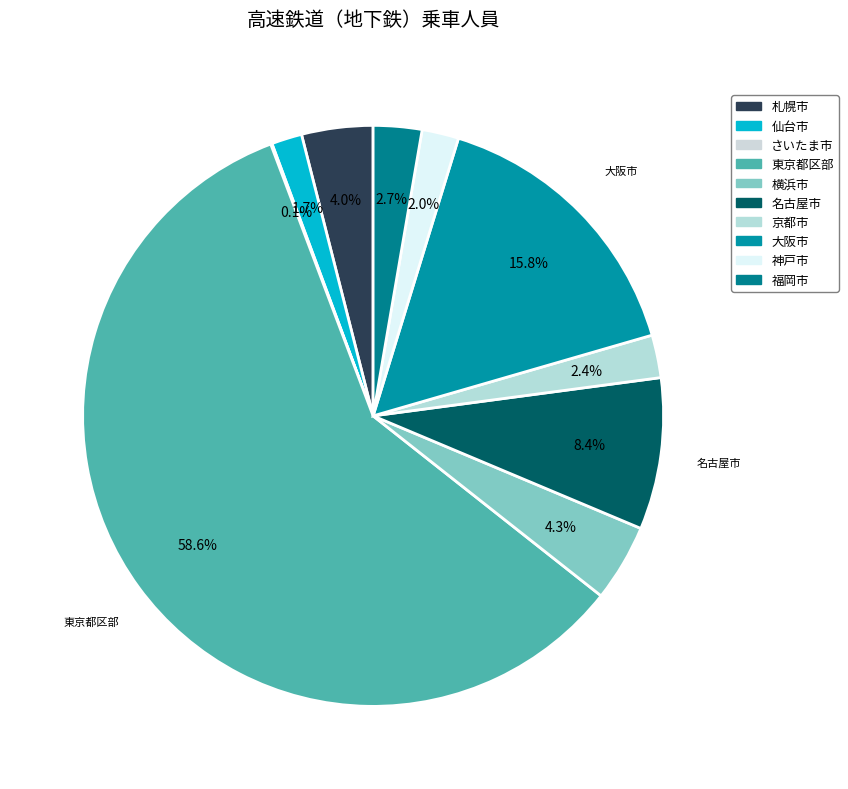

Combined, do 札幌市 and 京都市 account for over 50%?

No